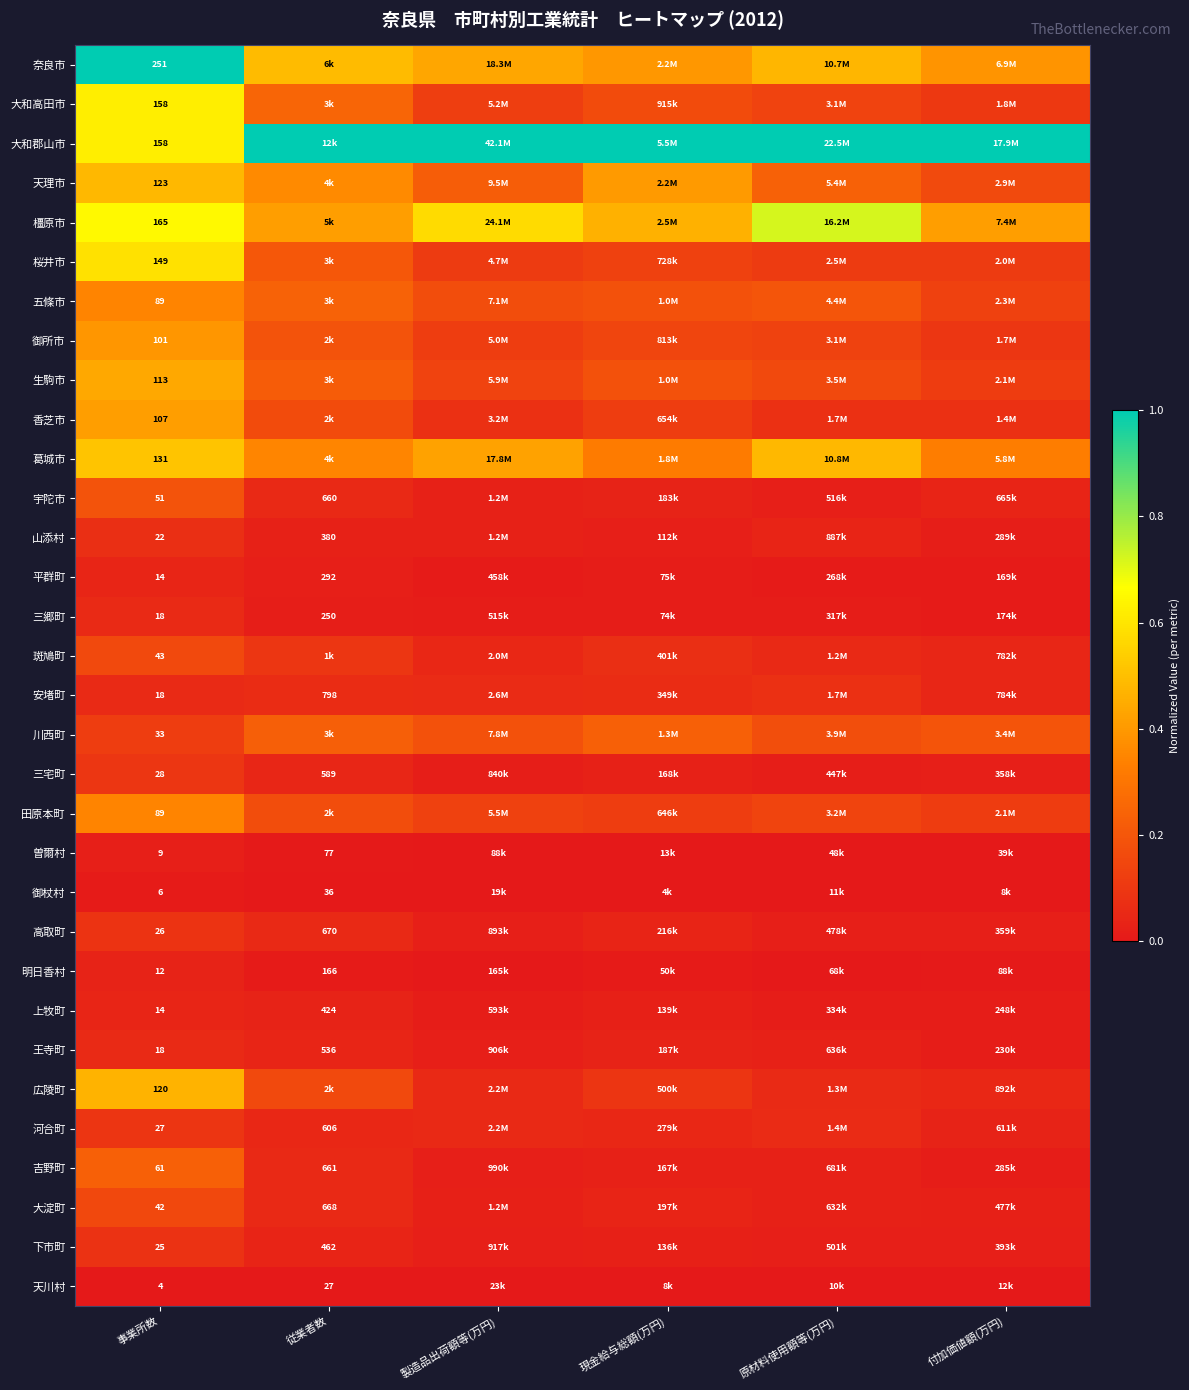

Rank the series at 原材料使用額等(万円) from lowest to highest value.

天川村, 御杖村, 曽爾村, 明日香村, 平群町, 三郷町, 上牧町, 三宅町, 高取町, 下市町, 宇陀市, 大淀町, 王寺町, 吉野町, 山添村, 斑鳩町, 広陵町, 河合町, 安堵町, 香芝市, 桜井市, 御所市, 大和高田市, 田原本町, 生駒市, 川西町, 五條市, 天理市, 奈良市, 葛城市, 橿原市, 大和郡山市